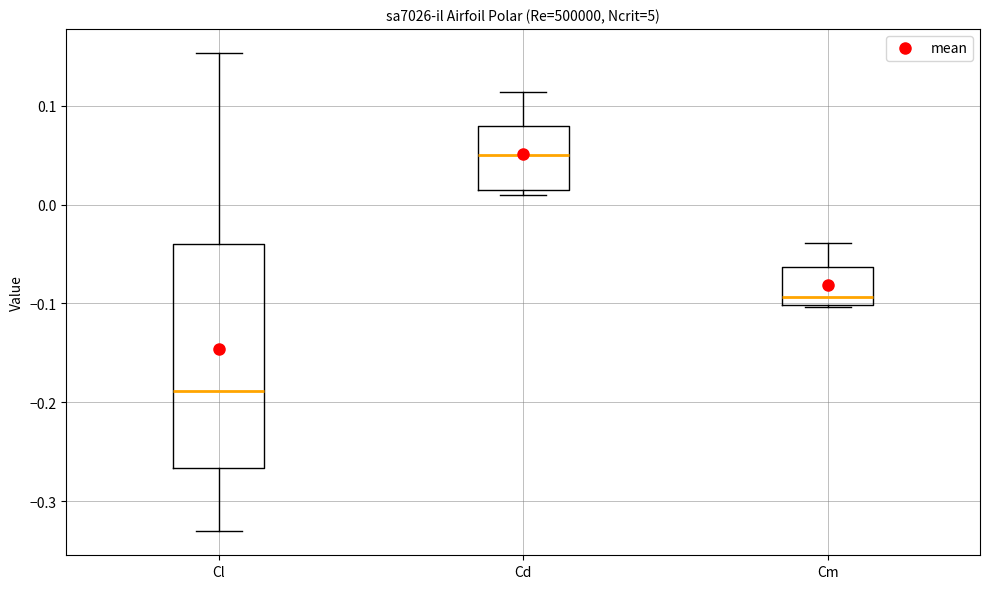

Where does the lower whisker of the box for Cl end on the y-axis? The values are not printed on the chart, so give them approximately, as read against the axis.

-0.33